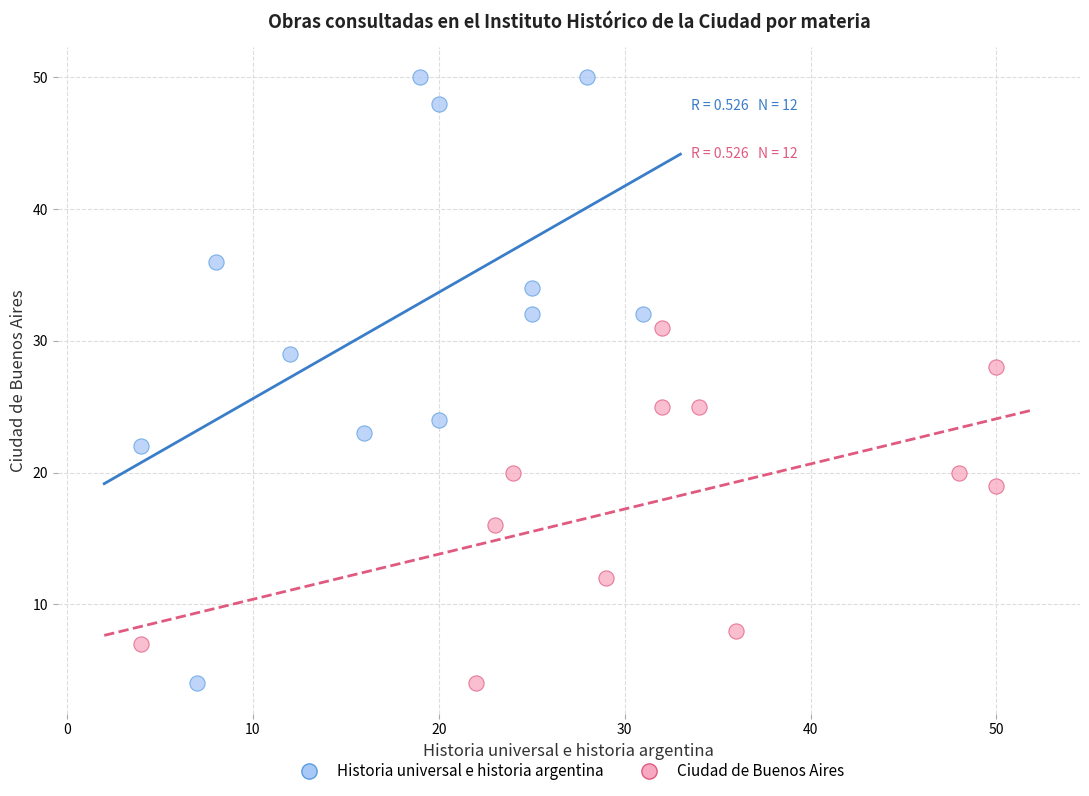

What are all the series names shown in the legend?

Historia universal e historia argentina, Ciudad de Buenos Aires